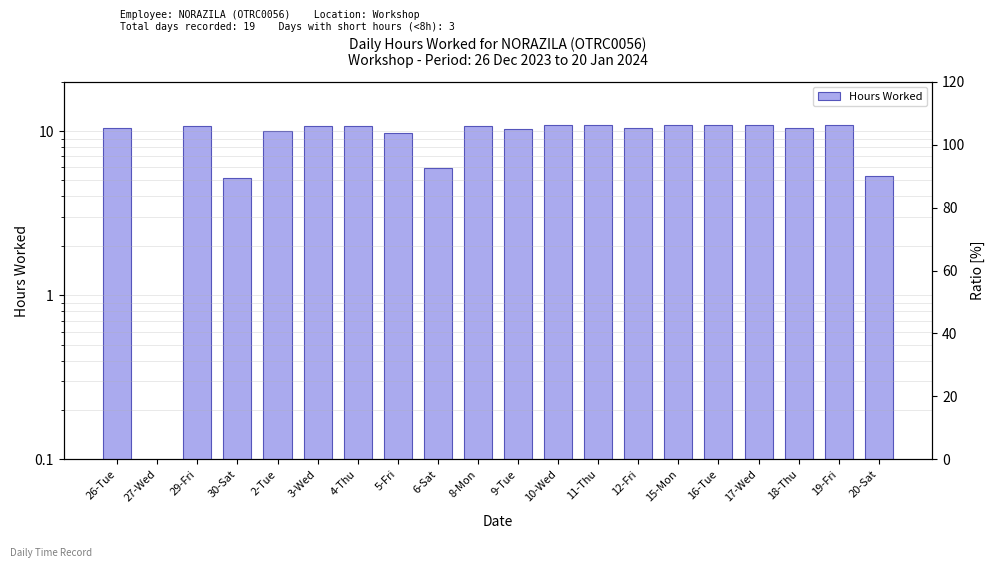

True or false: the data shows 16.9 at 17-Wed.

False